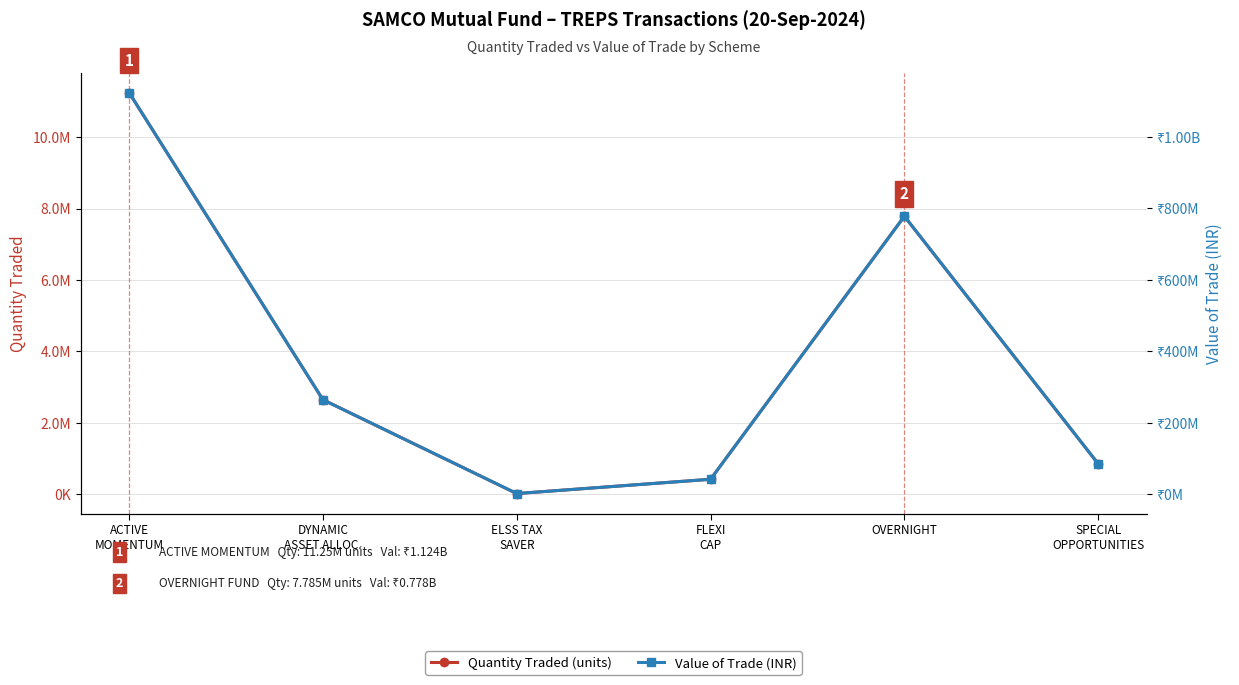

Is it true that Value of Trade (INR) equals 431844629.3 at OVERNIGHT?

False